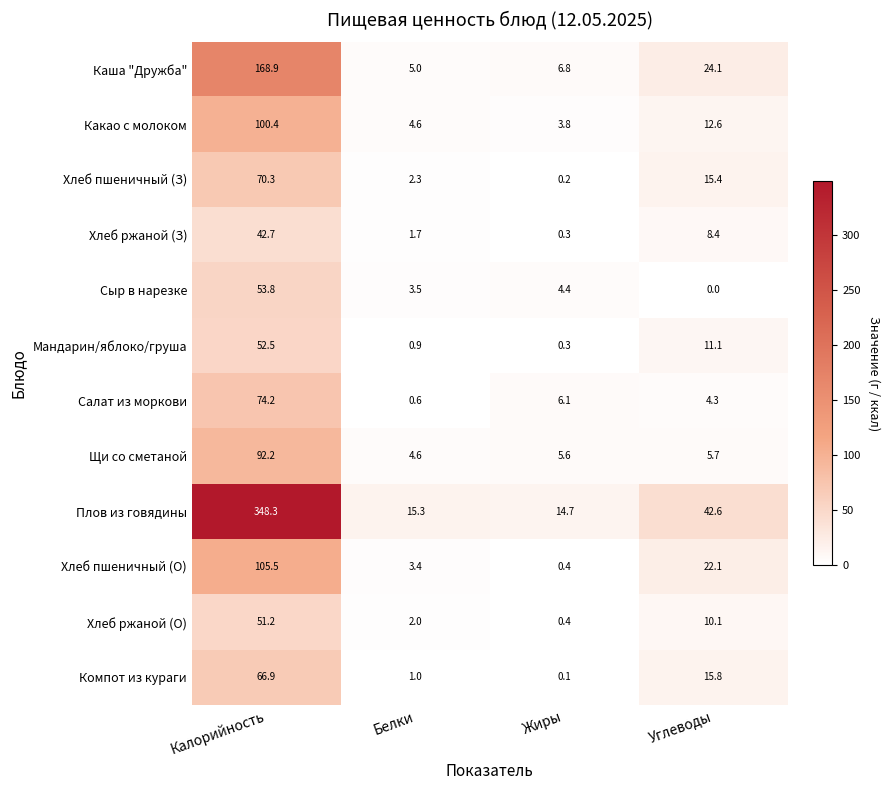

The value of Хлеб ржаной (О) at Белки is 2.0. True or false?

True